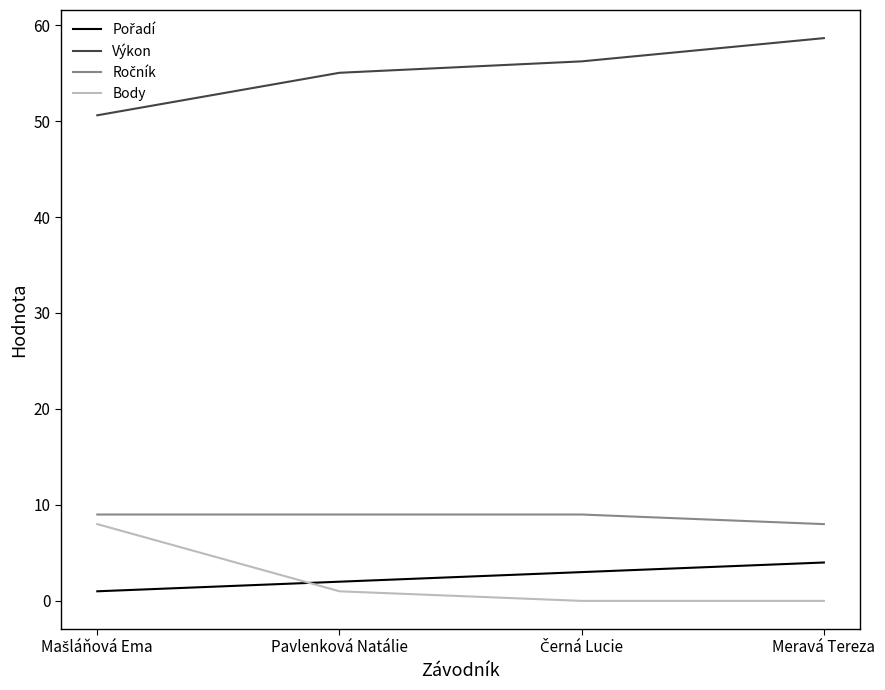

Which series has the largest total across all categories?

Výkon